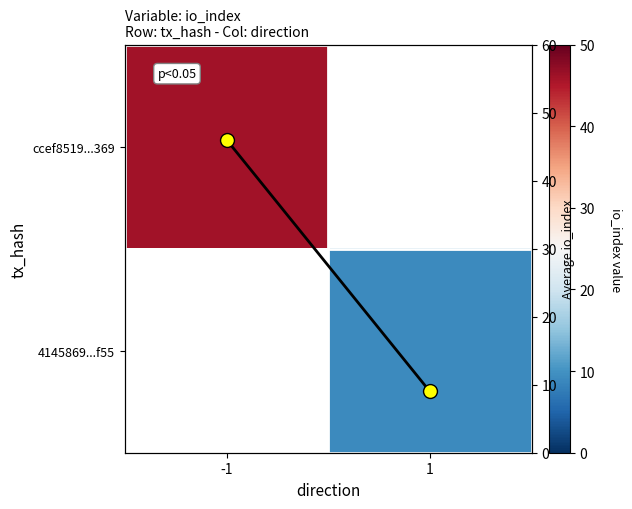

At how many categories does at least one series exceed 38?

1